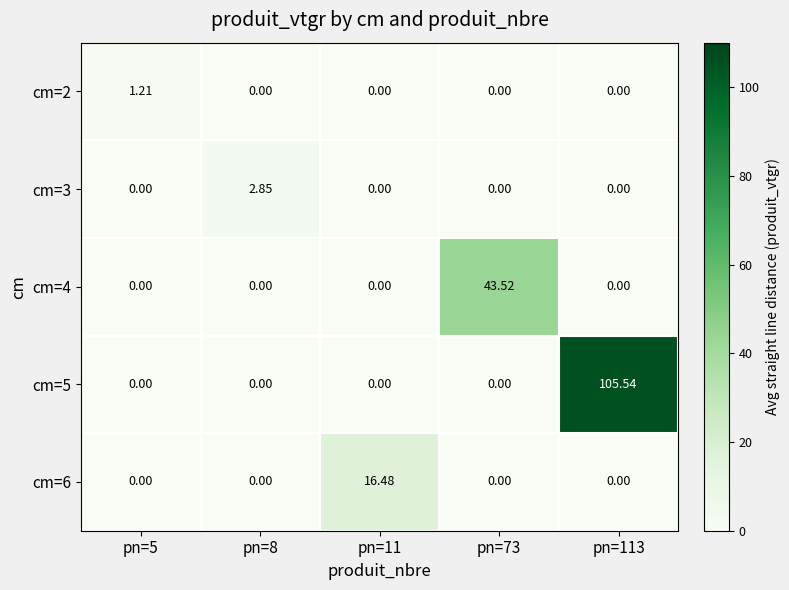

Is the value of cm=6 at pn=11 greater than the value of cm=4 at pn=8?

Yes